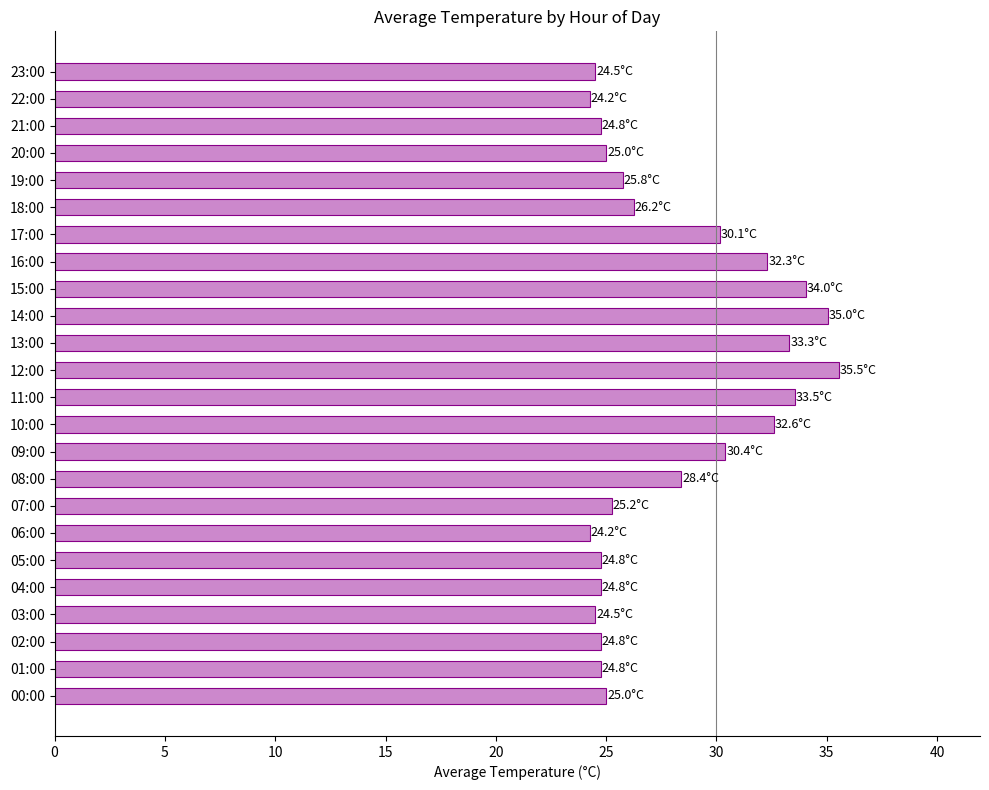

Approximately how many times larger is the value at 08:00 compared to 02:00?

1.1